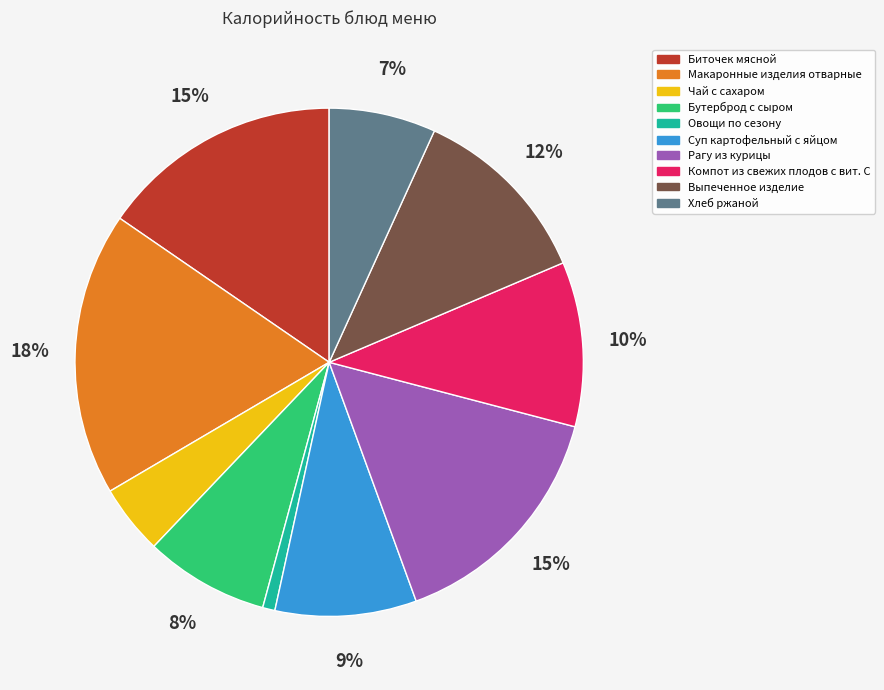

Which slice is the largest?

Макаронные изделия отварные